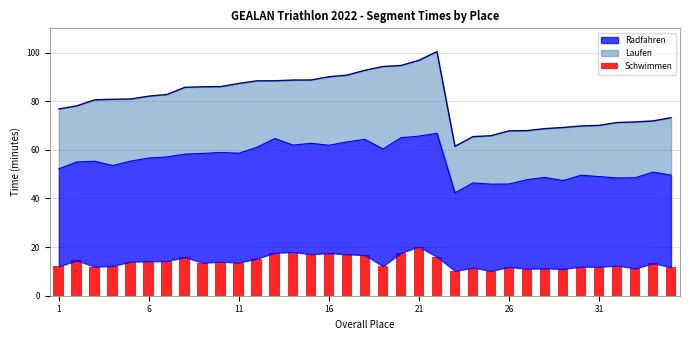

Are the bars grouped side by side (vs. stacked)?

No